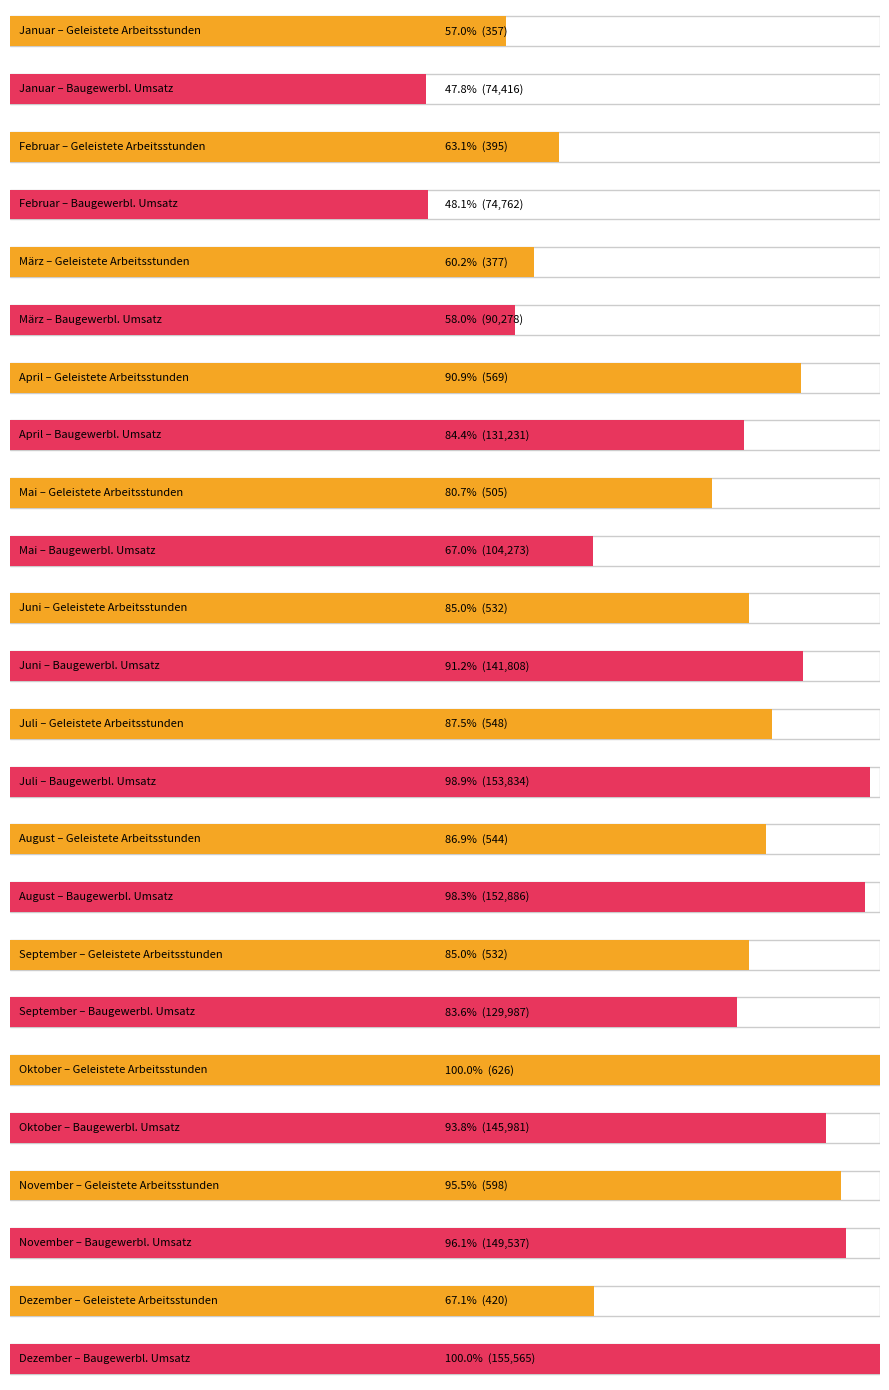

Rank the series by their average value, from highest to lowest.

Baugewerblicher Umsatz zusammen, Geleistete Arbeitsstunden insgesamt